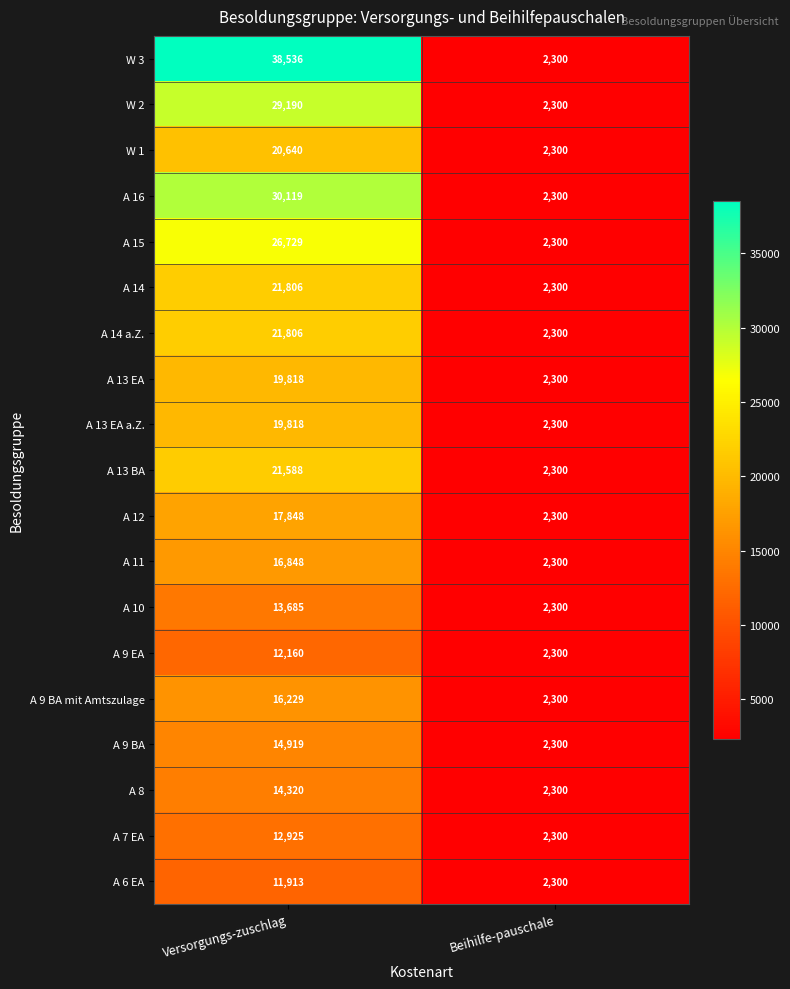

Which series has the largest total across all categories?

W 3